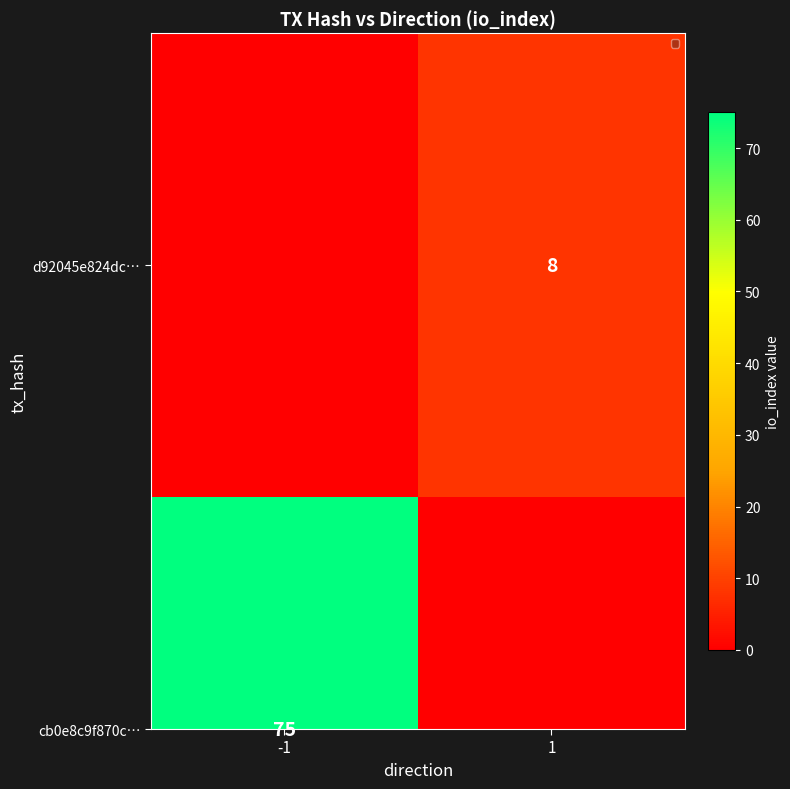

List the labels in order of value, smallest first.

-1, 1